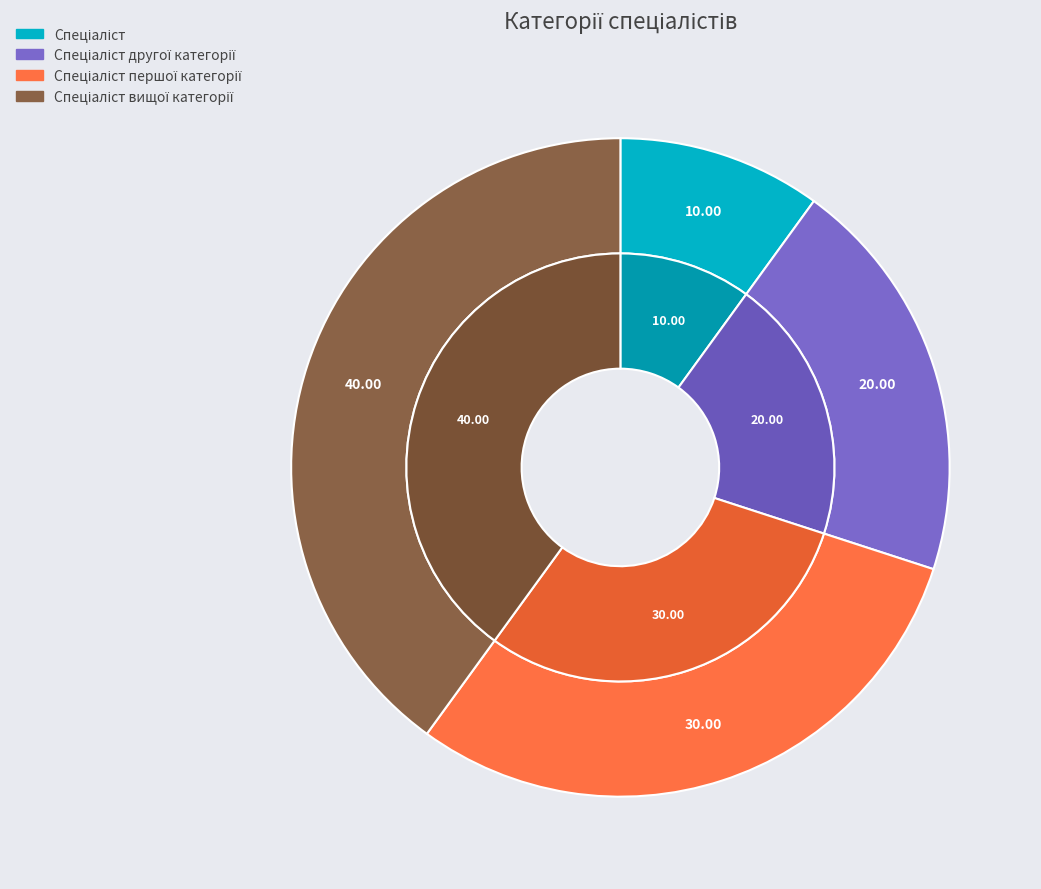

Is there any slice that represents more than half of the pie?

No